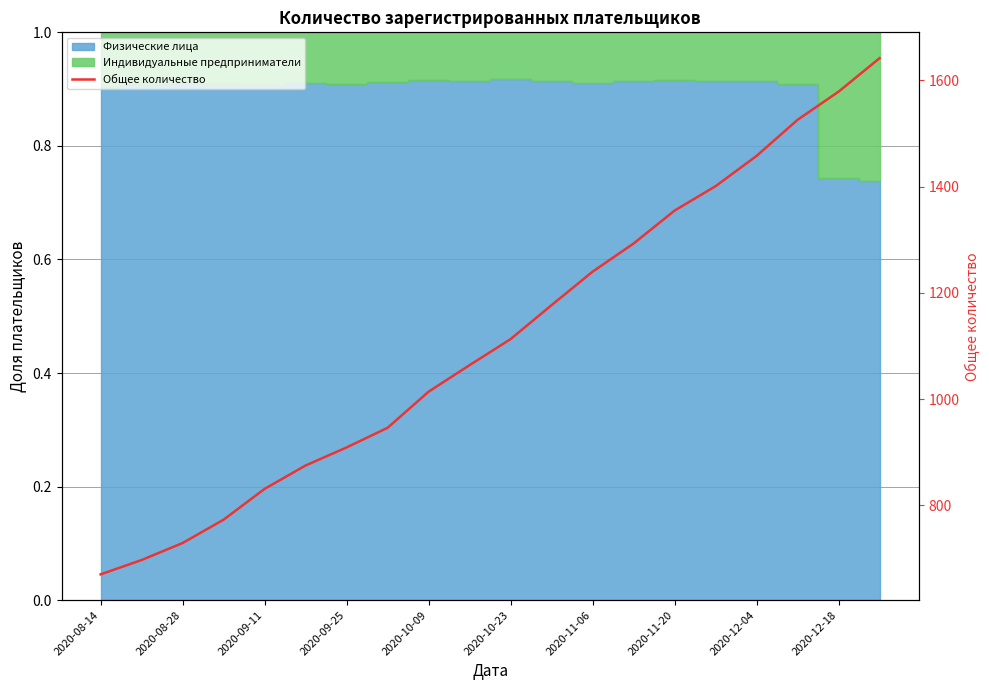

Count the number of values greater than 1113.

9